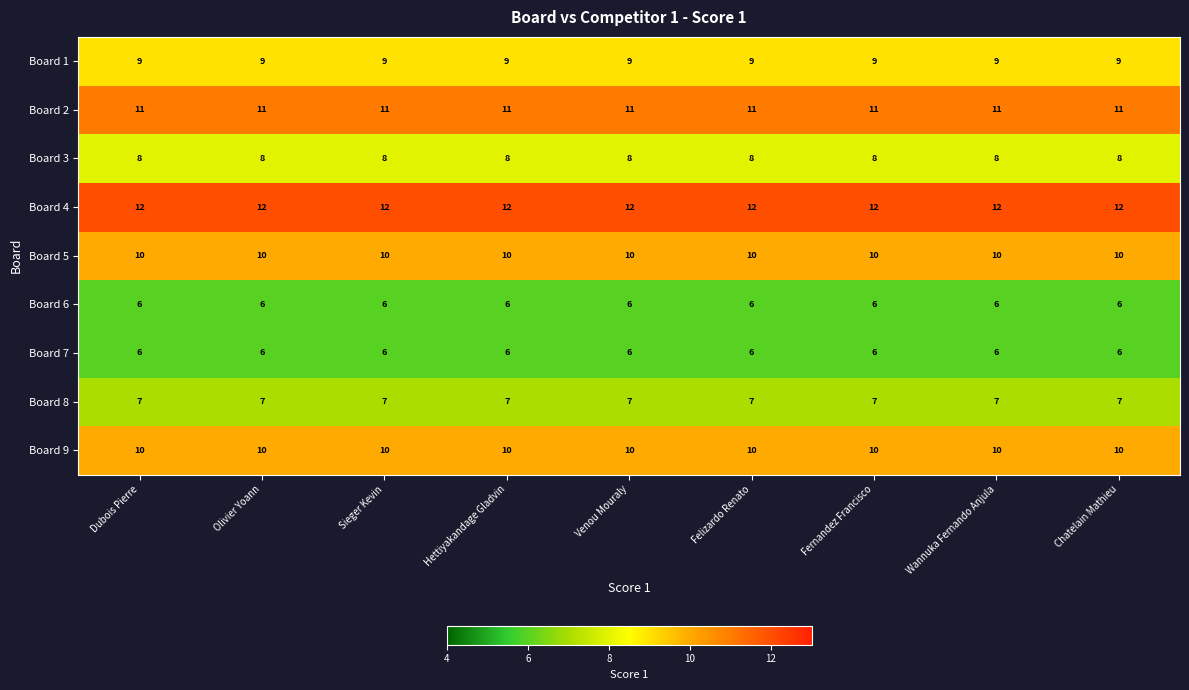

What is the difference between the highest and lowest values at Venou Mouraly?

6